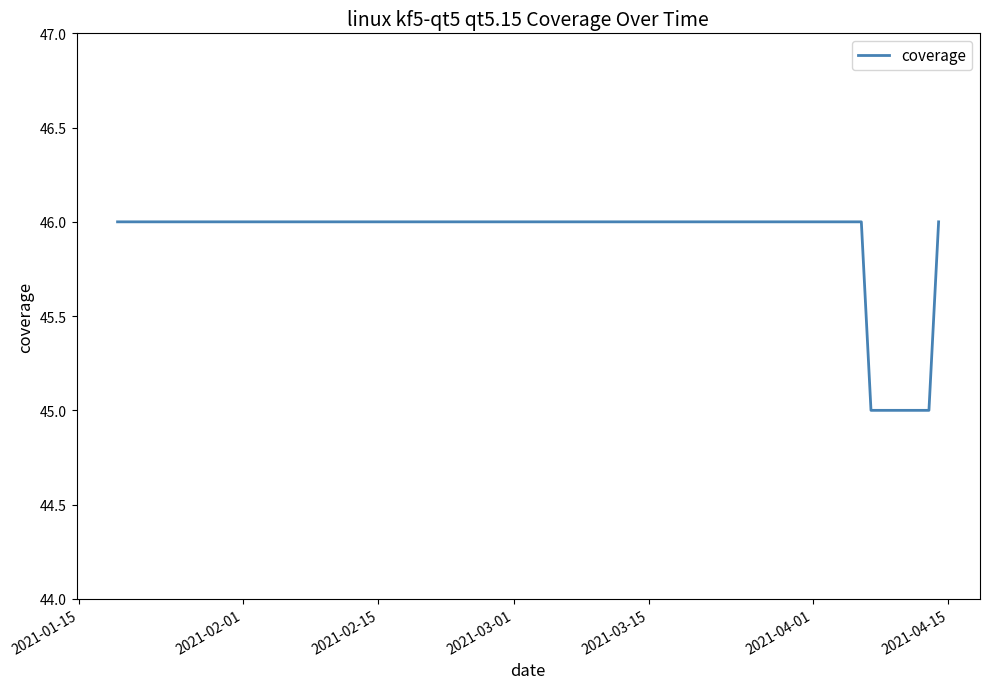

What is the smallest value displayed?

45